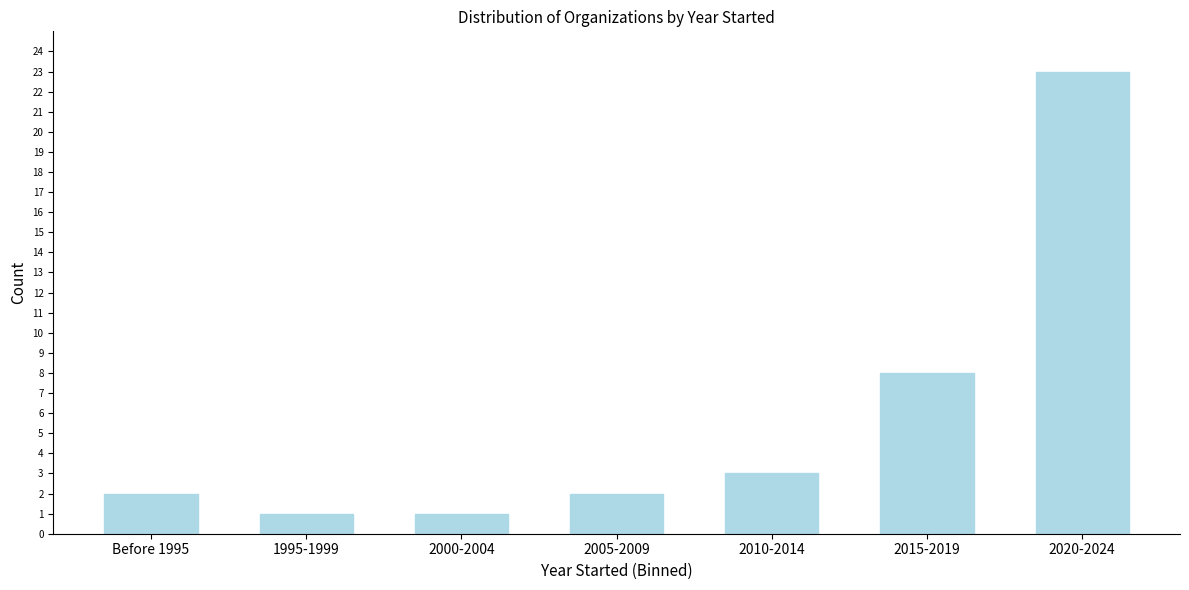

Reading left to right, what are all the values shown in this chart?

2	1	1	2	3	8	23